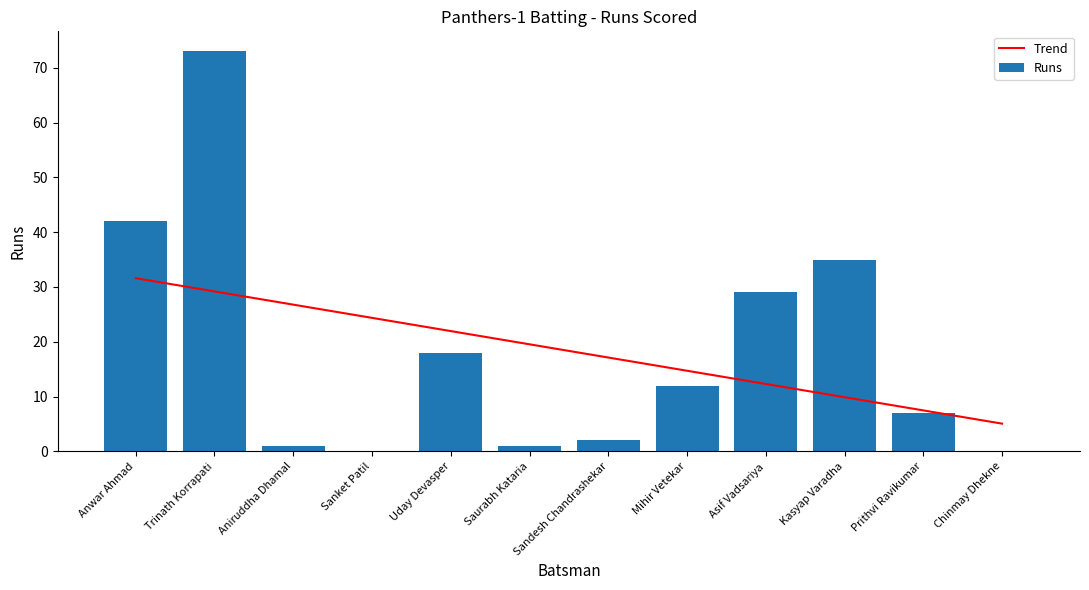

Reading left to right, what are all the values shown in this chart?

Trend: 31.6	29.2	26.8	24.4	22.0	19.5	17.1	14.7	12.3	9.9	7.5	5.1
Runs: 42.0	73.0	1.0	0.0	18.0	1.0	2.0	12.0	29.0	35.0	7.0	0.0